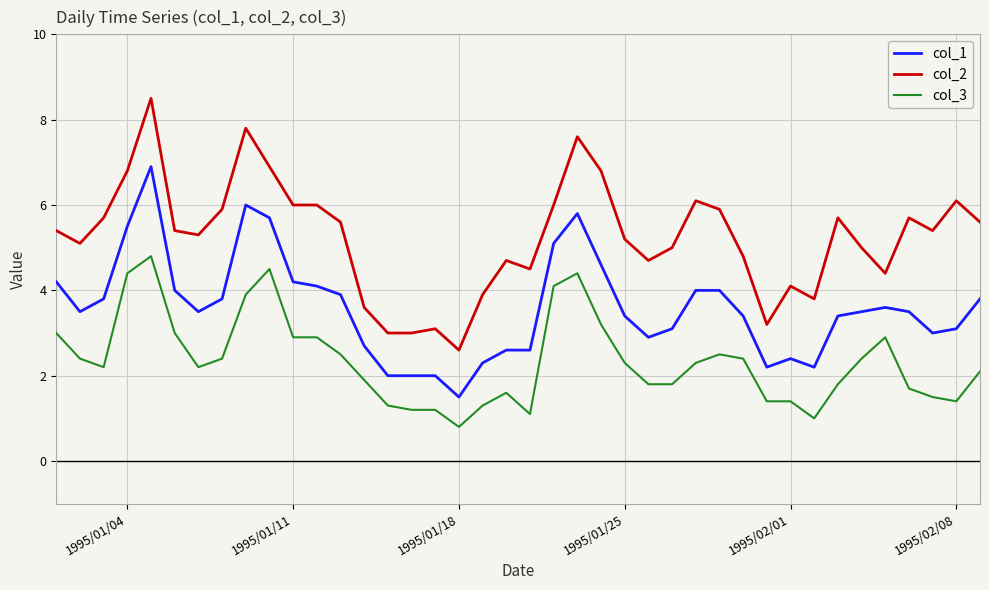

Which series has the largest range (max minus min)?

col_2